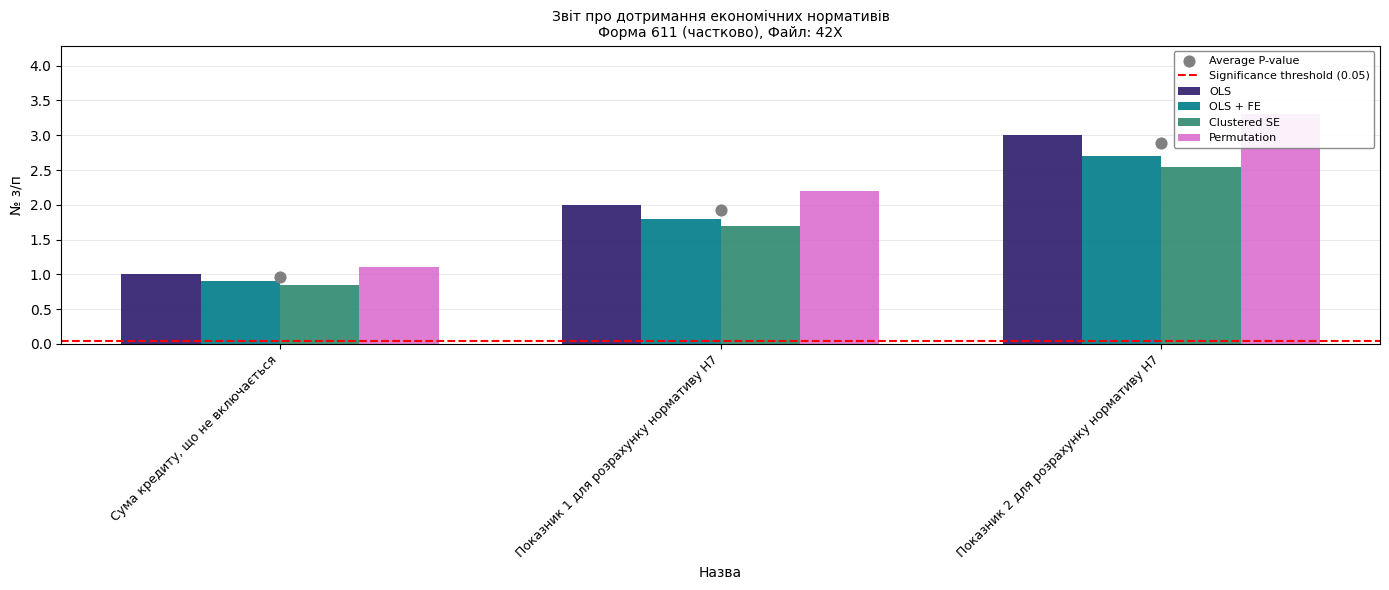

What is the ratio of the value at Показник 1 для розрахунку нормативу Н7 to the value at Показник 2 для розрахунку нормативу Н7?

0.7